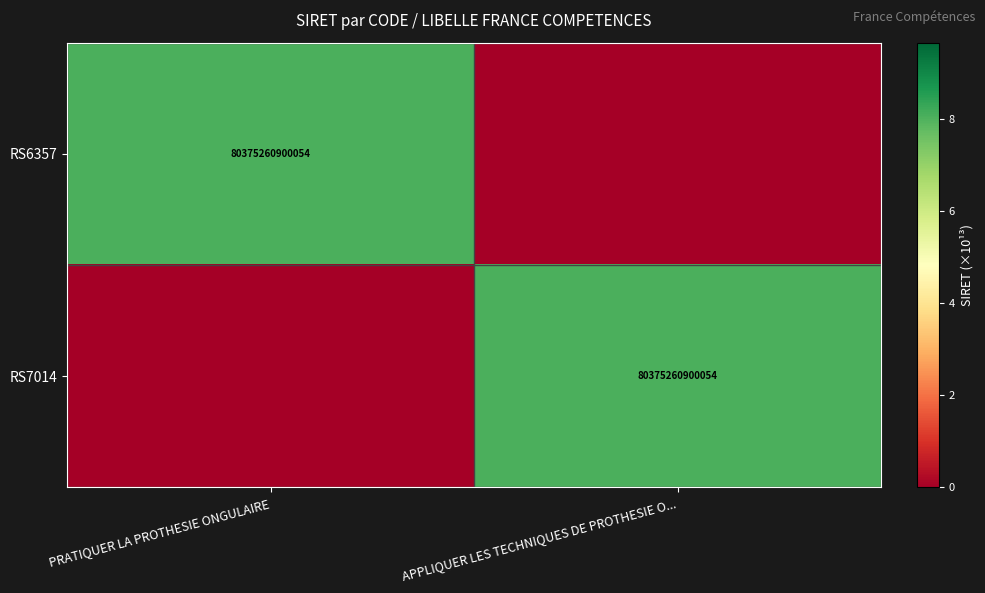

The value of RS7014 at APPLIQUER LES TECHNIQUES DE PROTHESIE O... is 53051720478470. True or false?

False